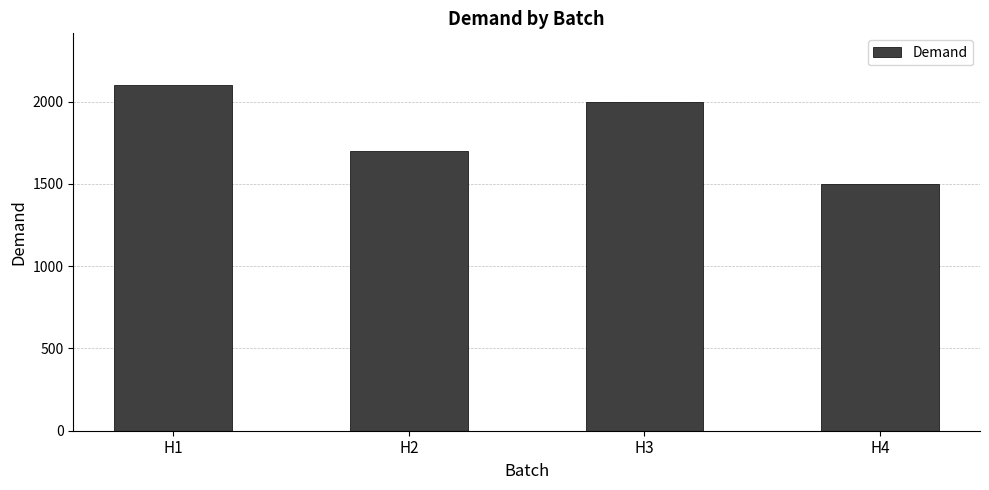

How many values are between 1700 and 2100?

3